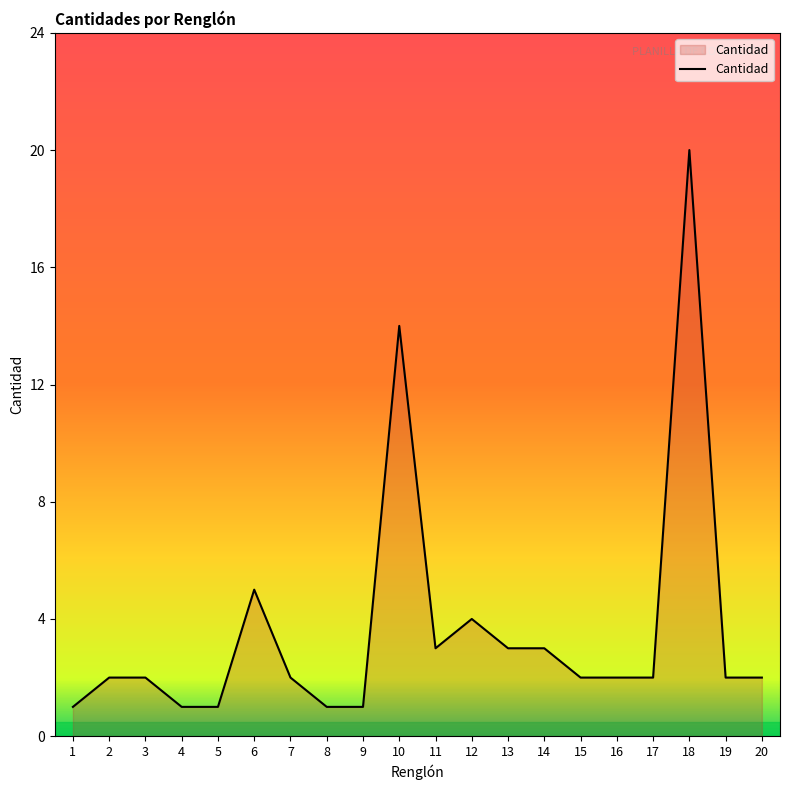

What is the sum of all values?

73